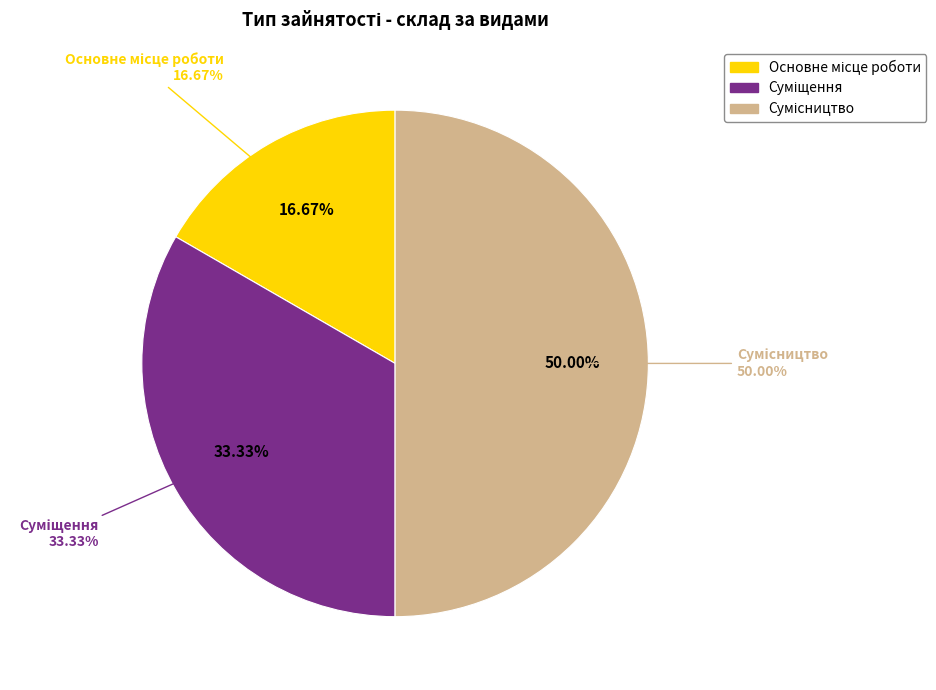

To the nearest percent, what is the difference between the Сумісництво and Суміщення slice percentages?

17%